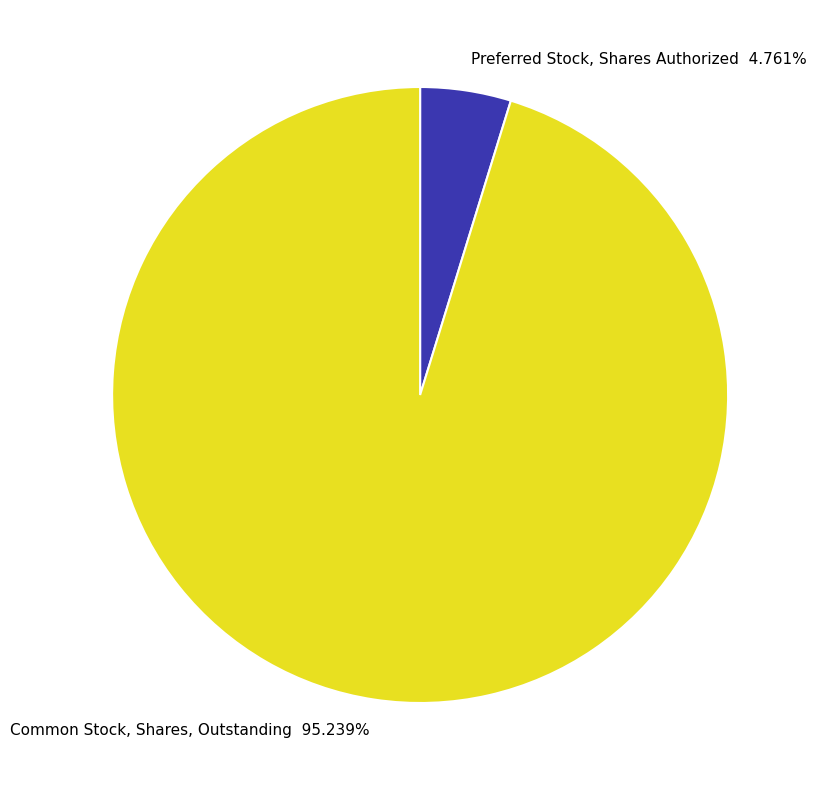

True or false: Common Stock, Shares, Outstanding accounts for 95% of the total.

True